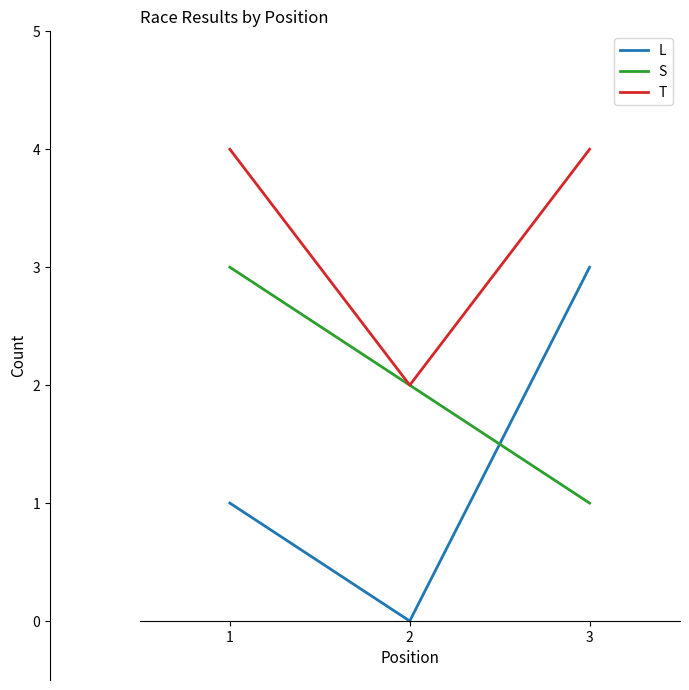

Rank the categories by S value from lowest to highest.

3, 2, 1